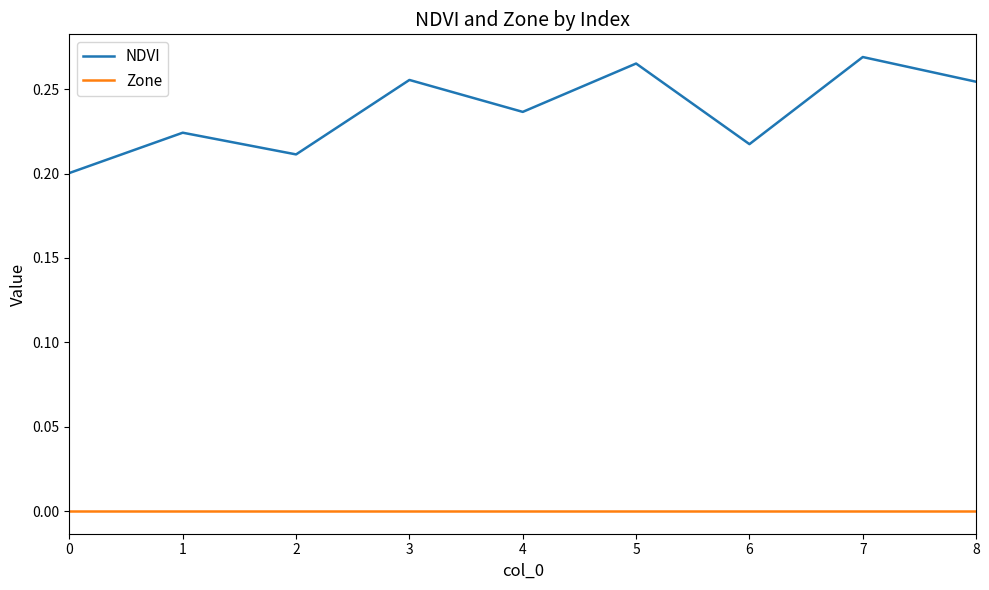

Which series has the widest spread of values?

NDVI